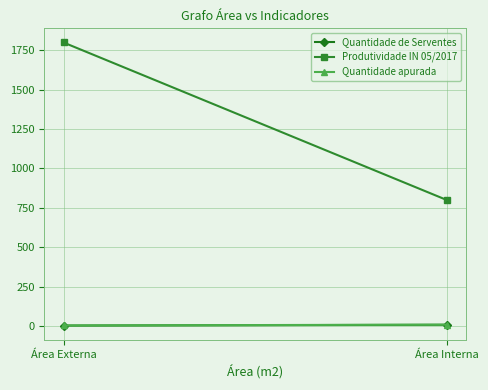

What is the difference between the Produtividade IN 05/2017 values at Área Interna and Área Externa?

1000.0